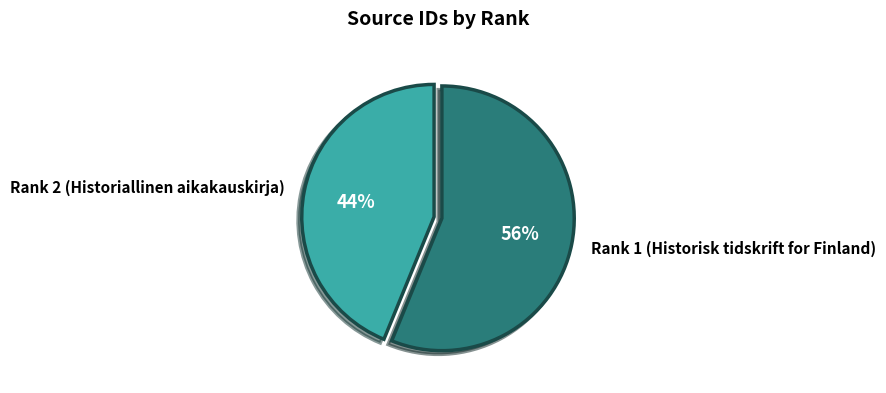

Approximately how many times larger is the value at Rank 2 (Historiallinen aikakauskirja) compared to Rank 1 (Historisk tidskrift for Finland)?

0.8